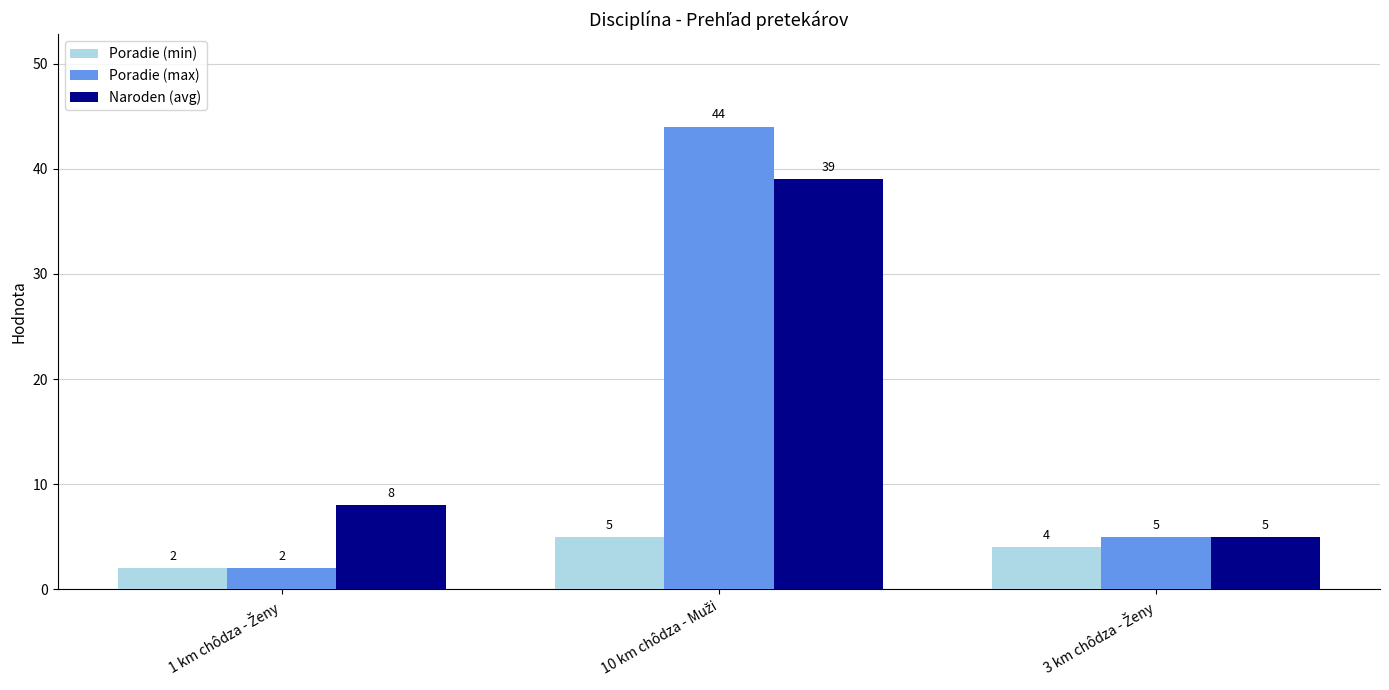

How many bars are there in total?

9